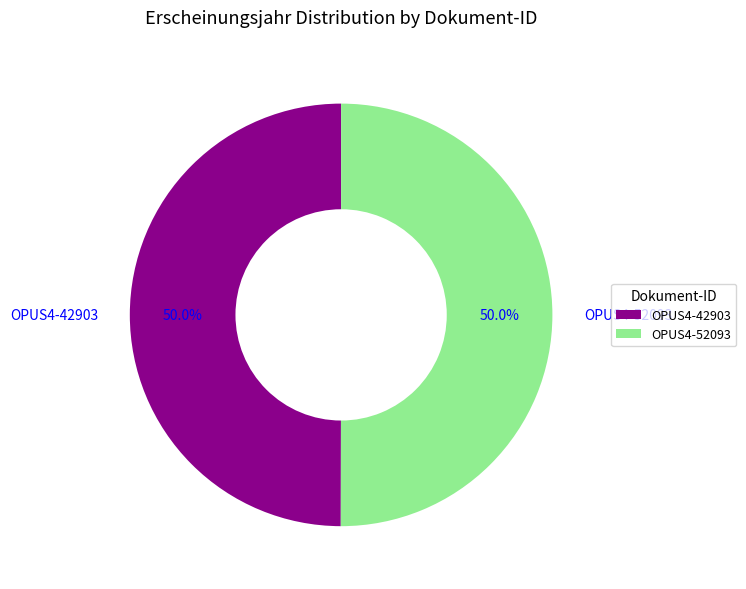

Approximately how many times larger is the value at OPUS4-52093 compared to OPUS4-42903?

1.0